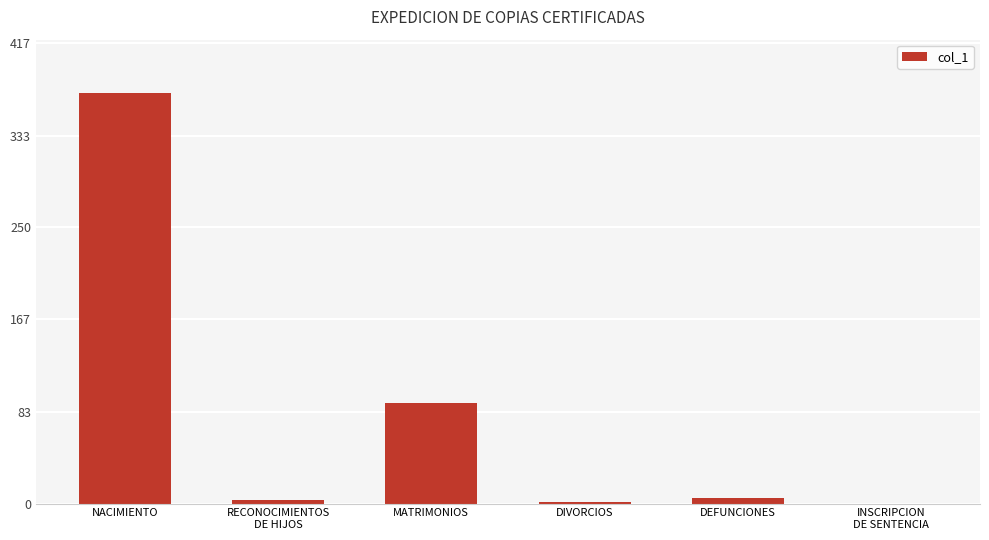

Where is the data nearest to the value 186?

MATRIMONIOS